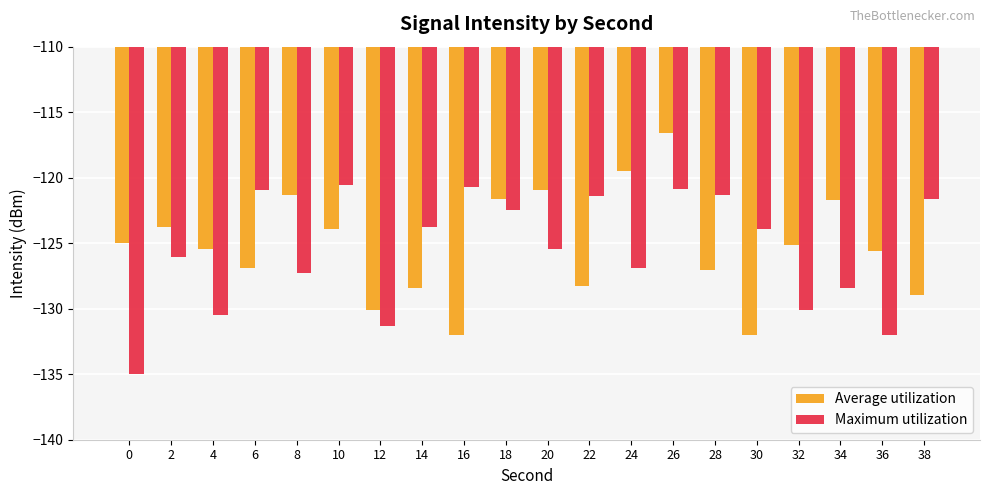

At how many categories does at least one series exceed -133?

20